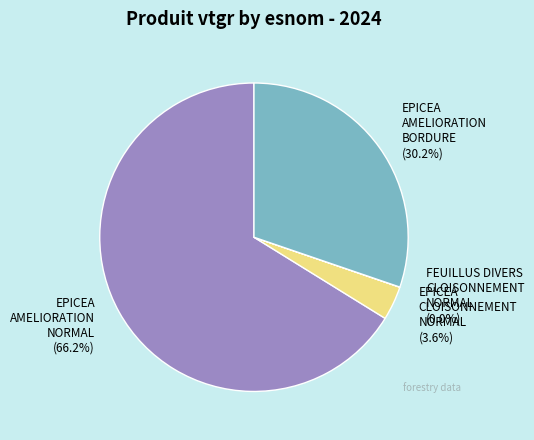

Which category has the biggest portion of the pie?

EPICEA AMELIORATION NORMAL